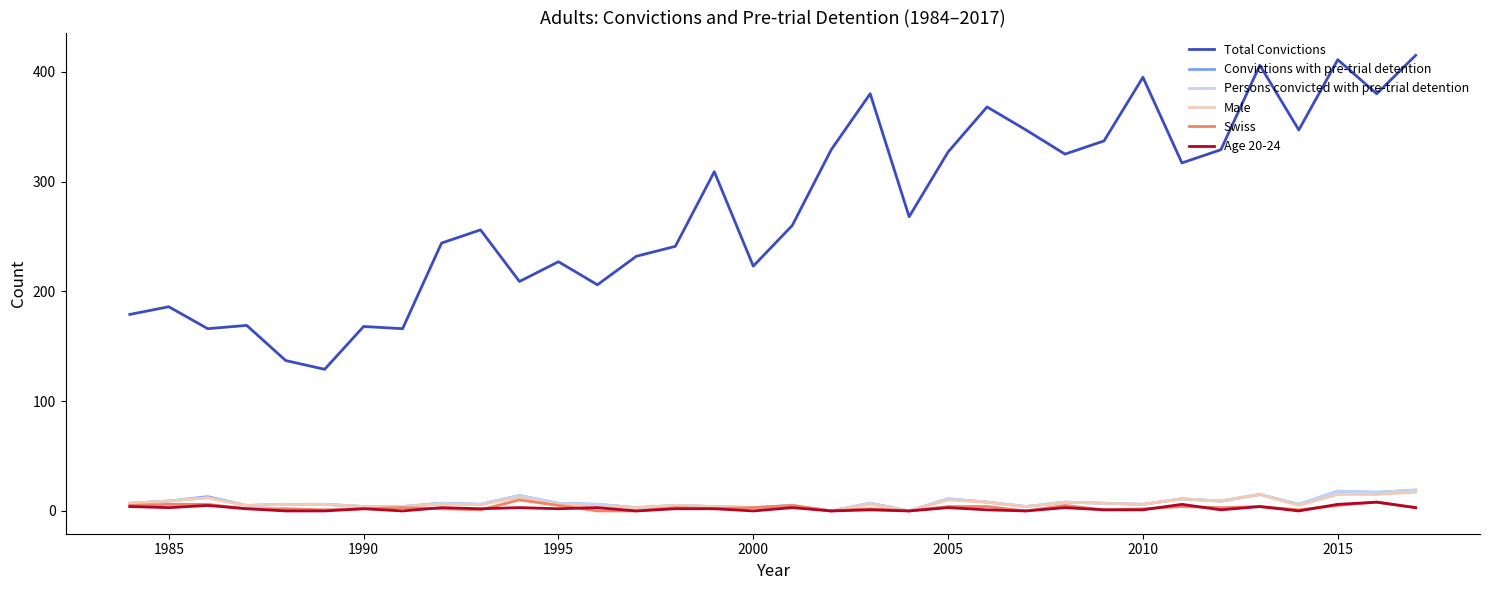

Which series has the largest range (max minus min)?

Total Convictions